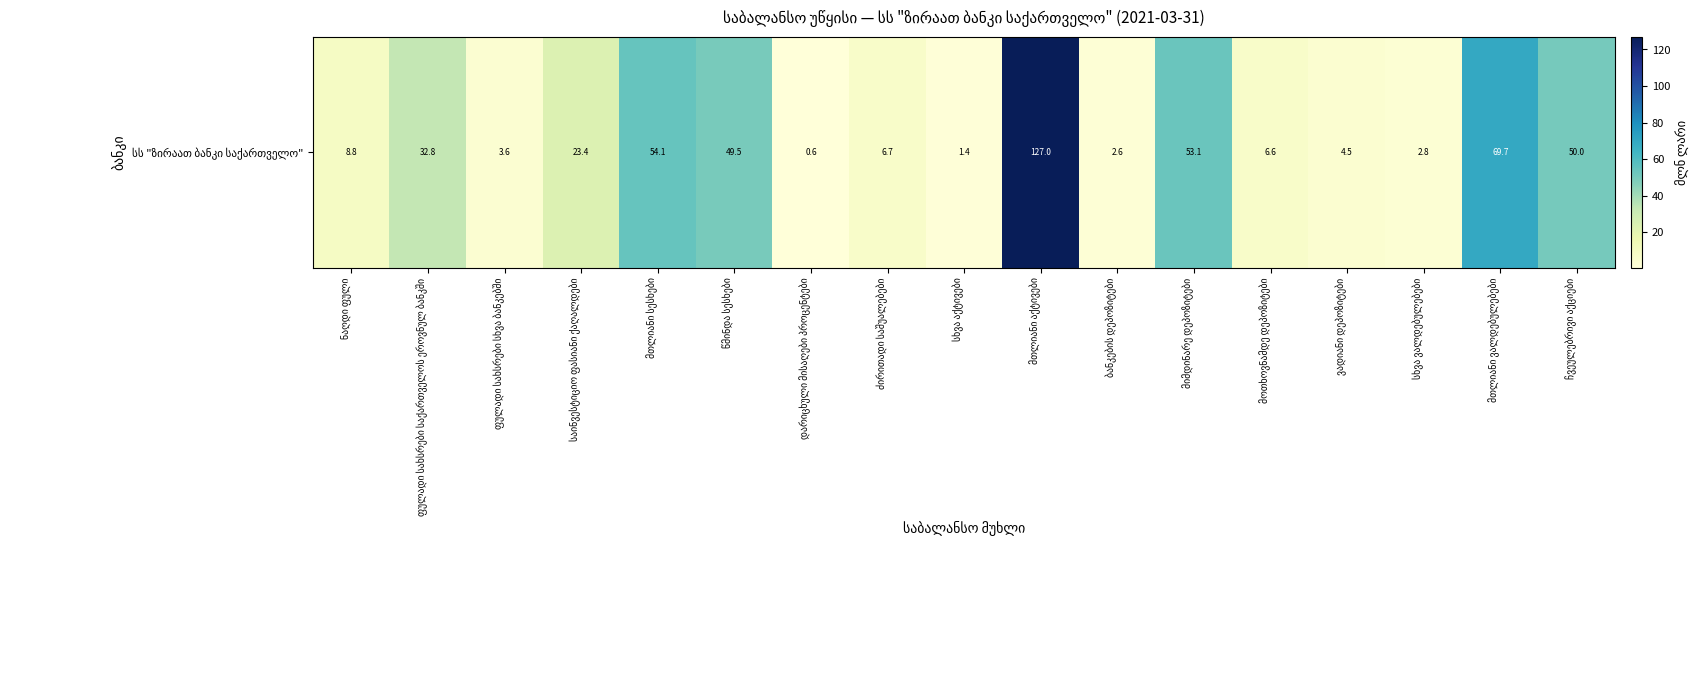

How many data points are above 8?

9